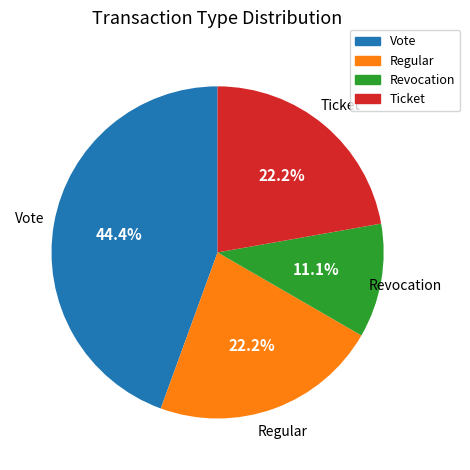

What portion of the pie excludes Ticket?

77.8%